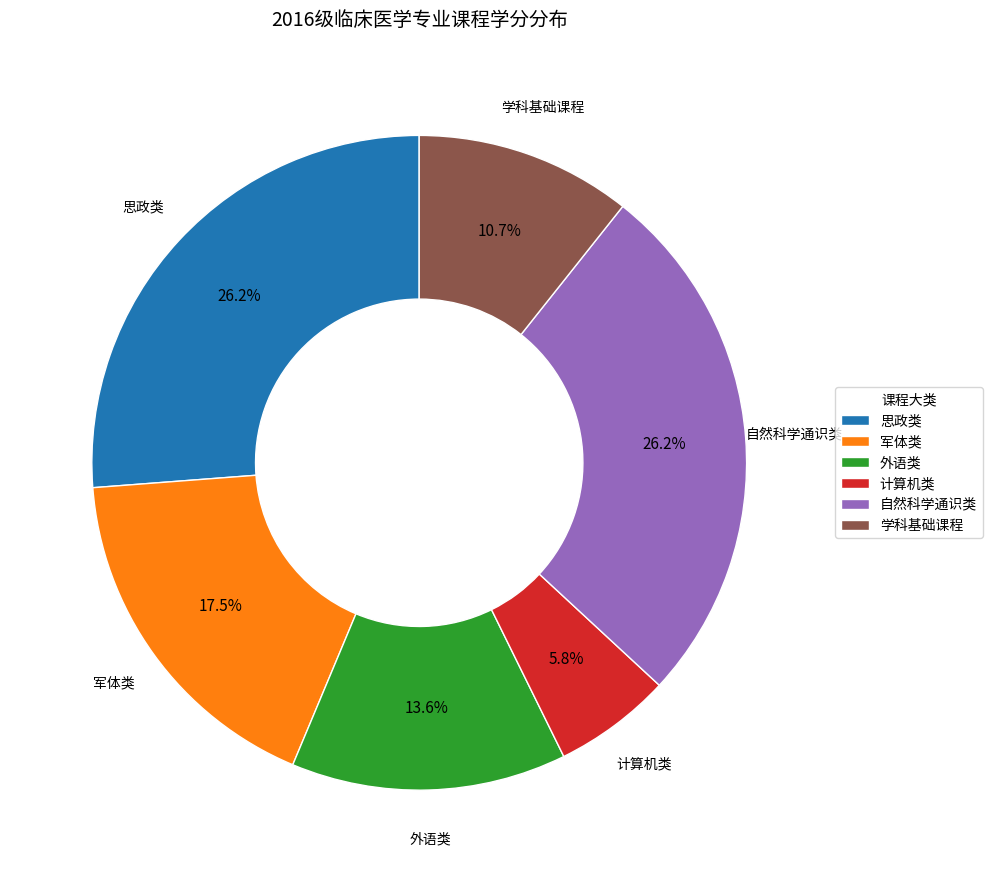

Which slice is the smallest?

计算机类